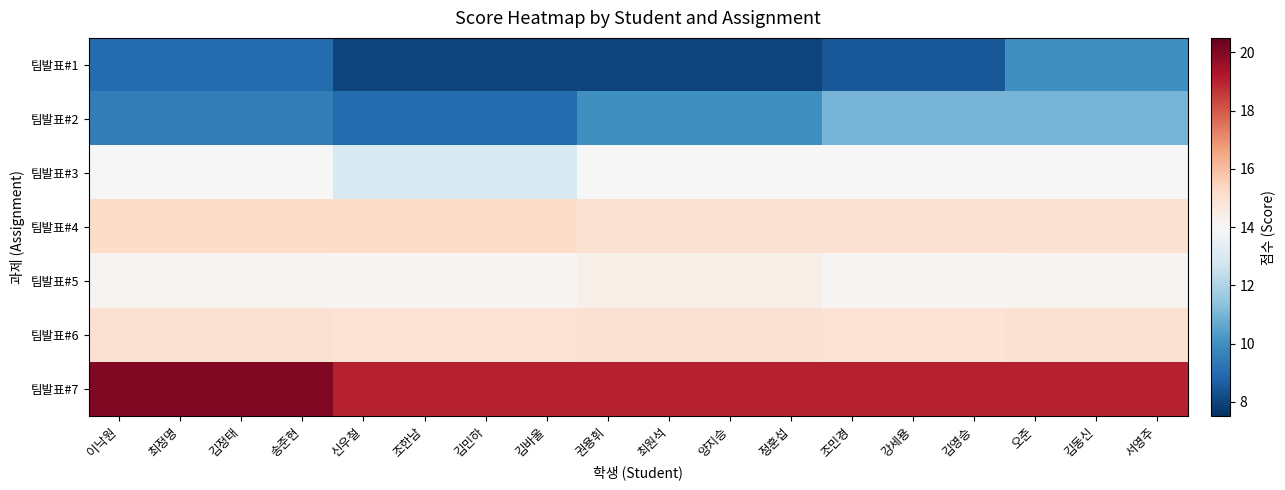

What is the greatest value displayed?

20.0